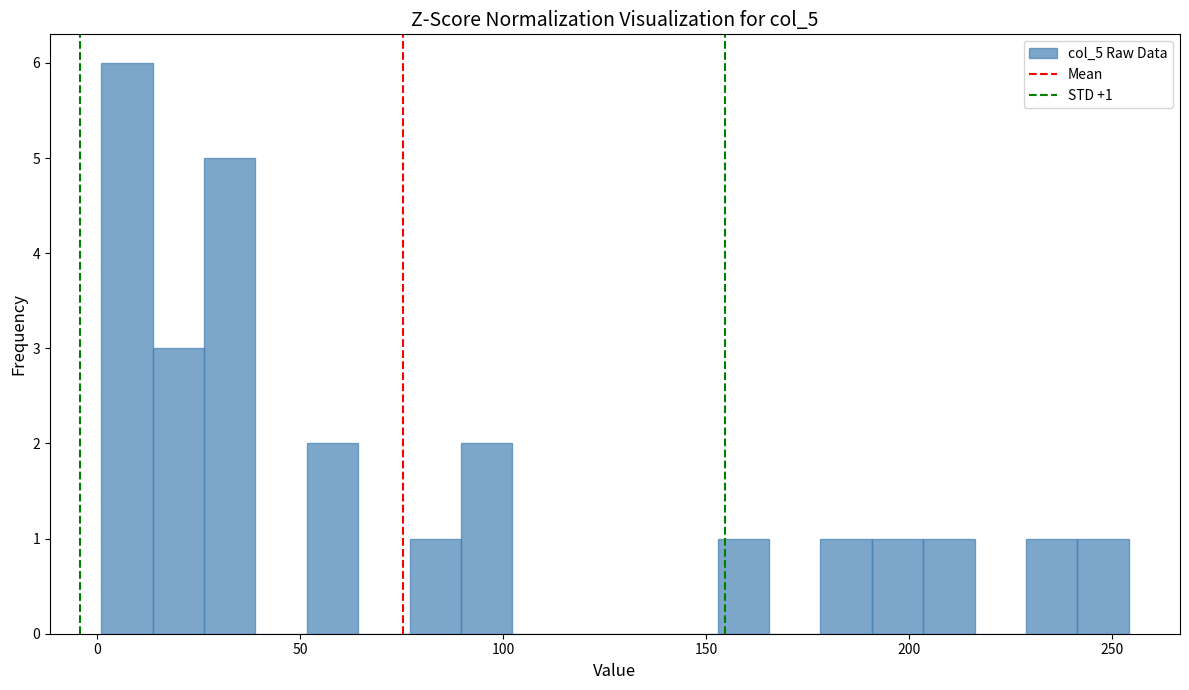

Around what value on the x-axis is the tallest bar? Give the approximate position of its centre, as read against the axis.

5